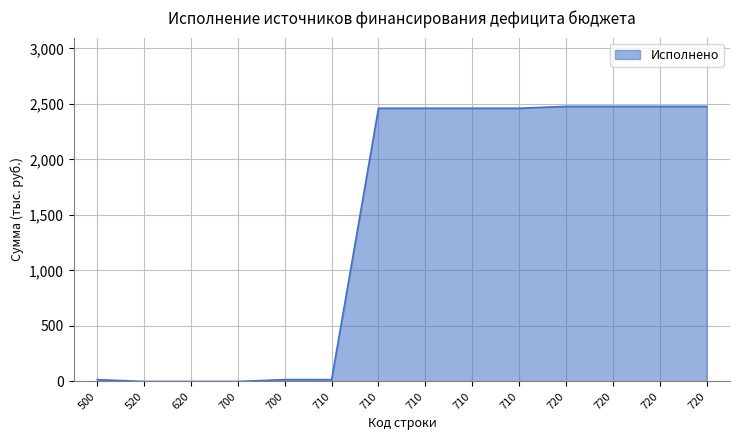

Does the chart display data point markers on the line(s)?

No